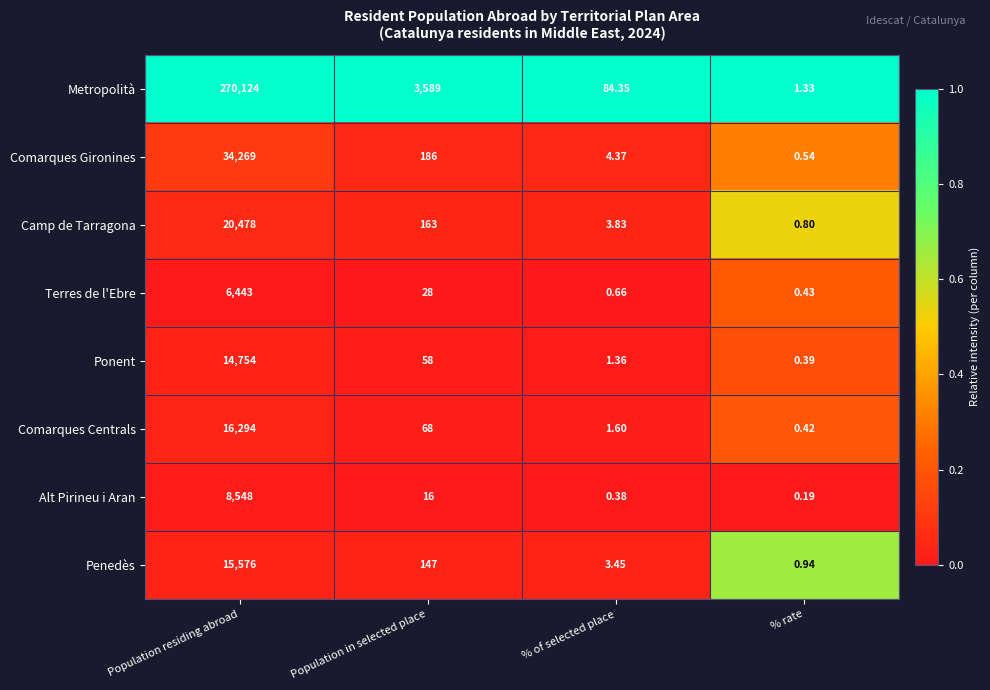

Rank the series at % rate from highest to lowest value.

Metropolità, Penedès, Camp de Tarragona, Comarques Gironines, Terres de l'Ebre, Comarques Centrals, Ponent, Alt Pirineu i Aran